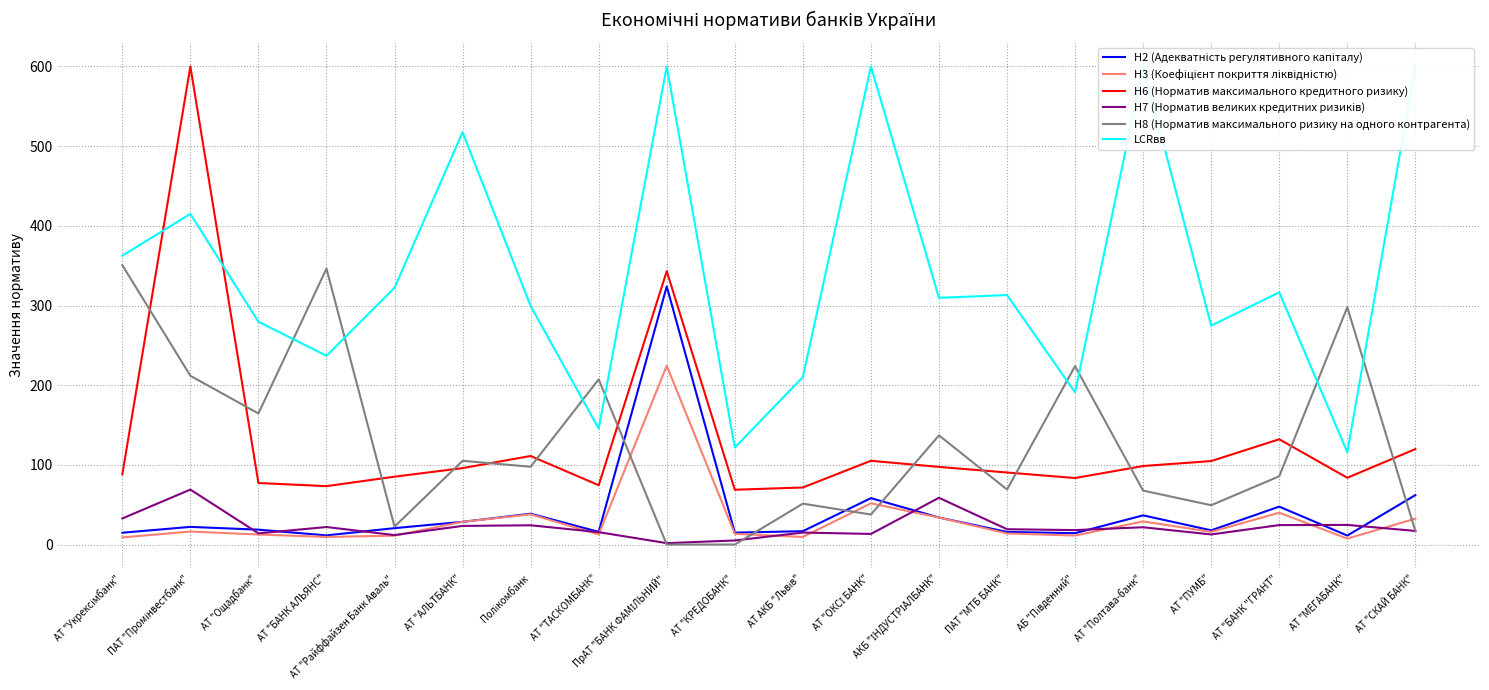

What is the value of the Н2 (Адекватність регулятивного капіталу) point at the 3rd from the left?

18.7